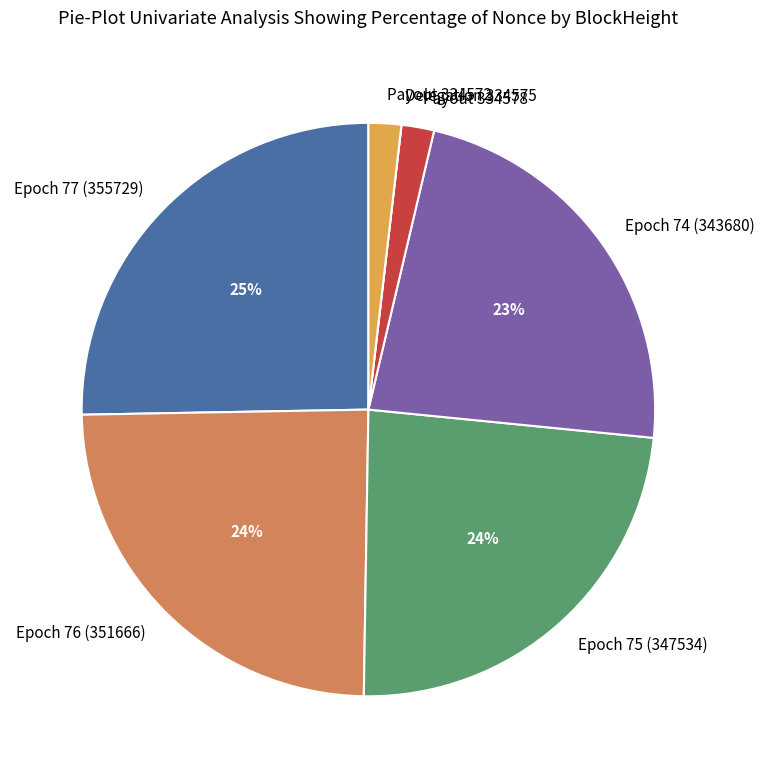

Combined, do Epoch 75 (347534) and Payout 334578 account for over 50%?

No